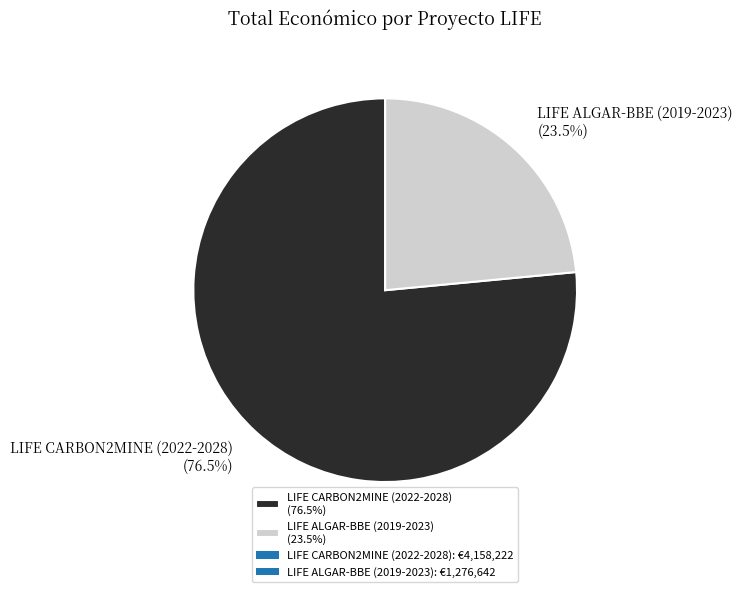

Does LIFE ALGAR-BBE (2019-2023) represent more than half of the total?

No